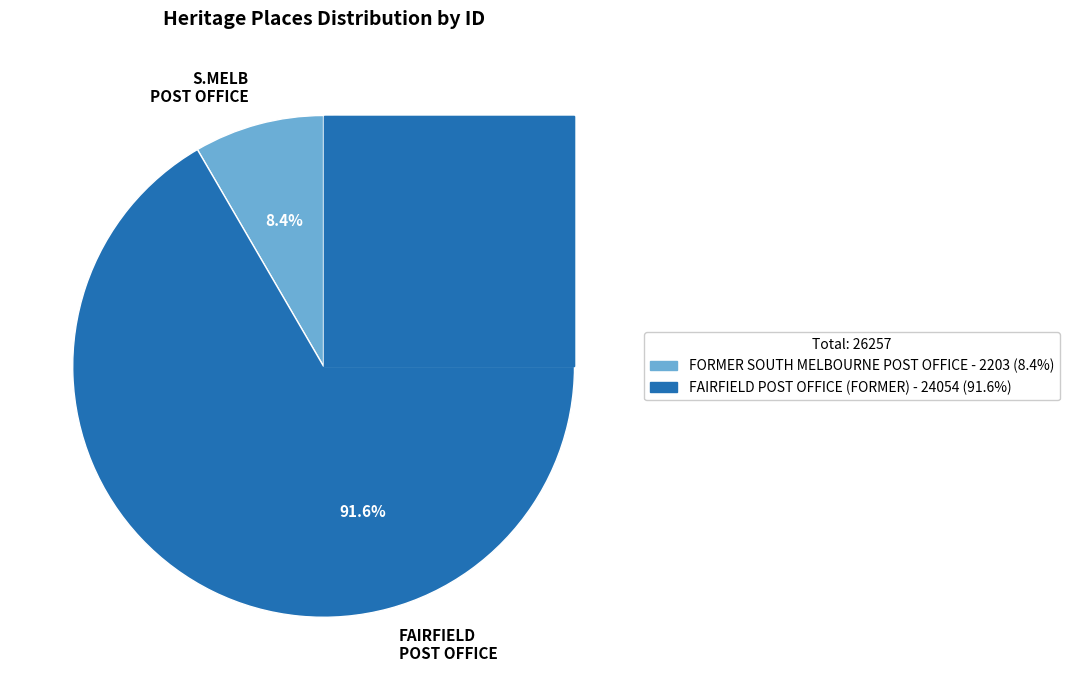

What percentage is NOT represented by FAIRFIELD POST OFFICE (FORMER)?

8.4%